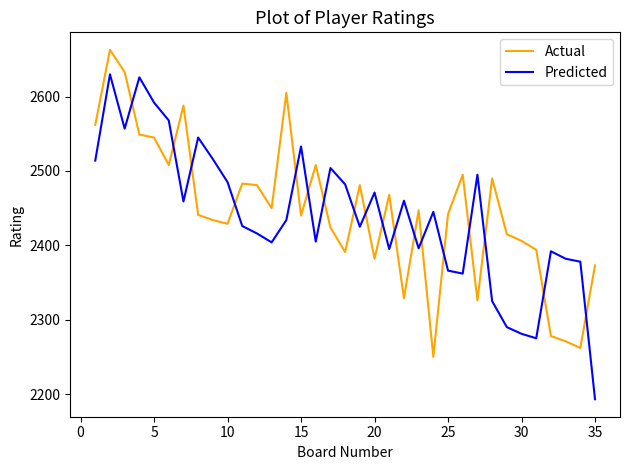

What are all the series names shown in the legend?

Actual, Predicted